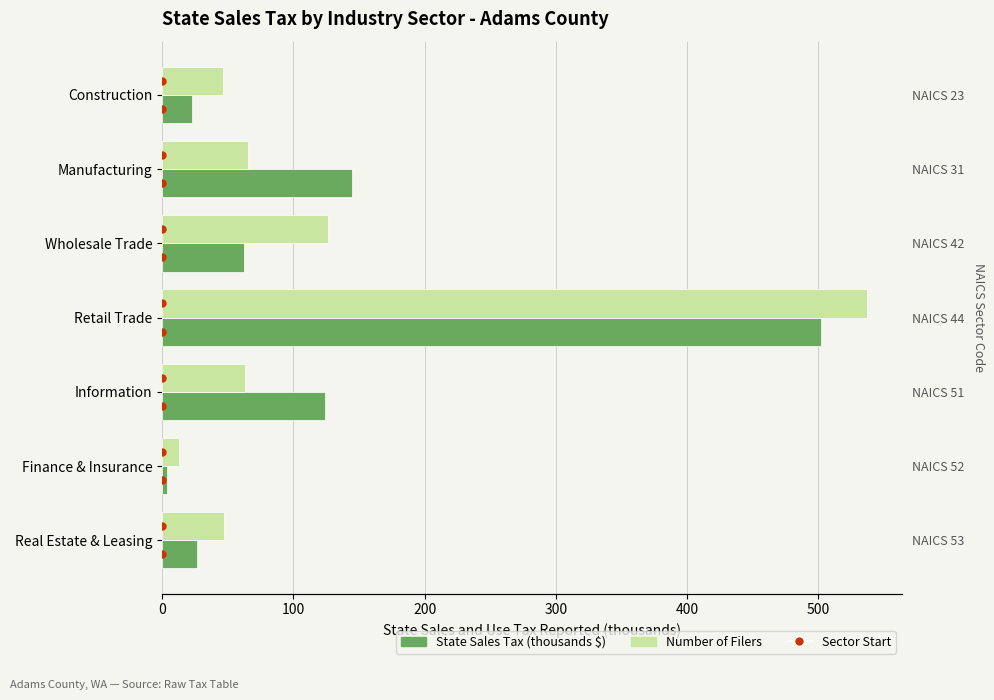

The value of Number of Filers at Real Estate & Leasing is 31.4. True or false?

False